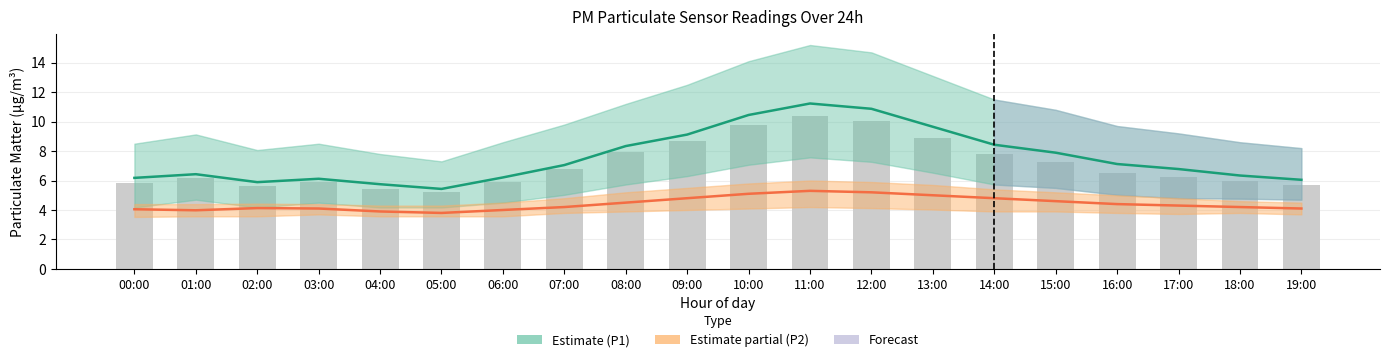

Is it true that P1 (PM10) Estimate equals 9.6 at 04:00?

False